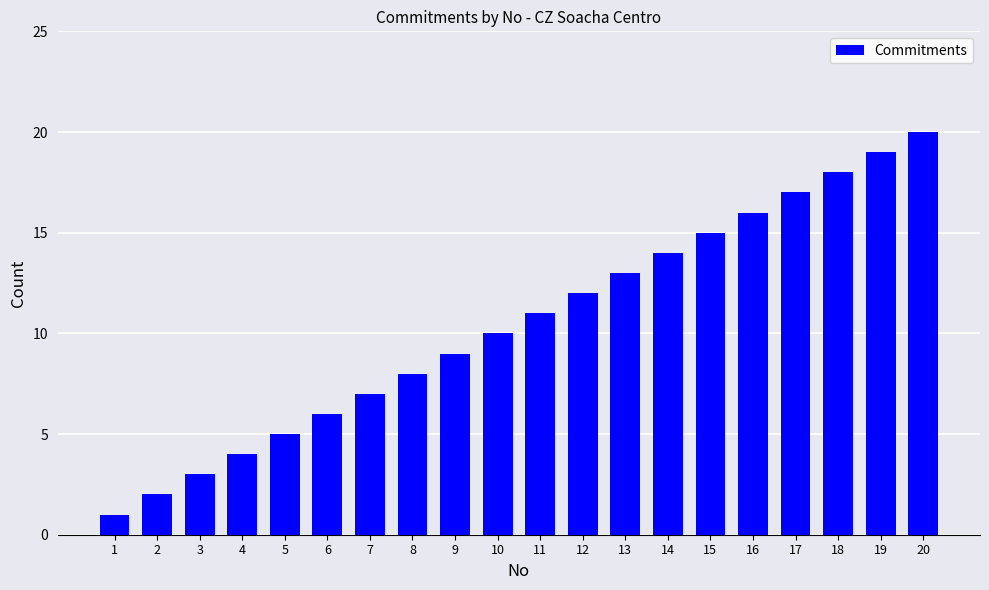

Is it true that the value at 14 is 14?

True